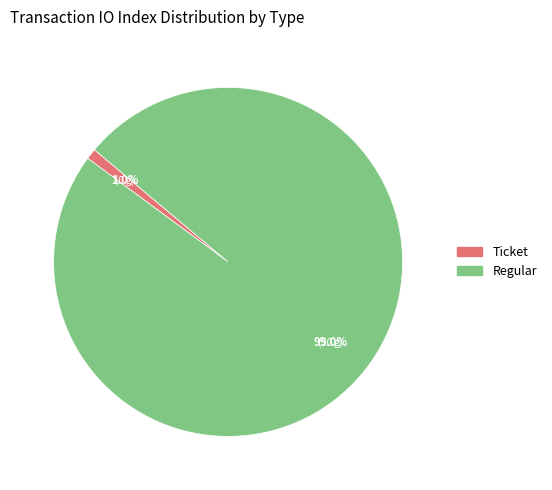

How many slices are in this pie chart?

2